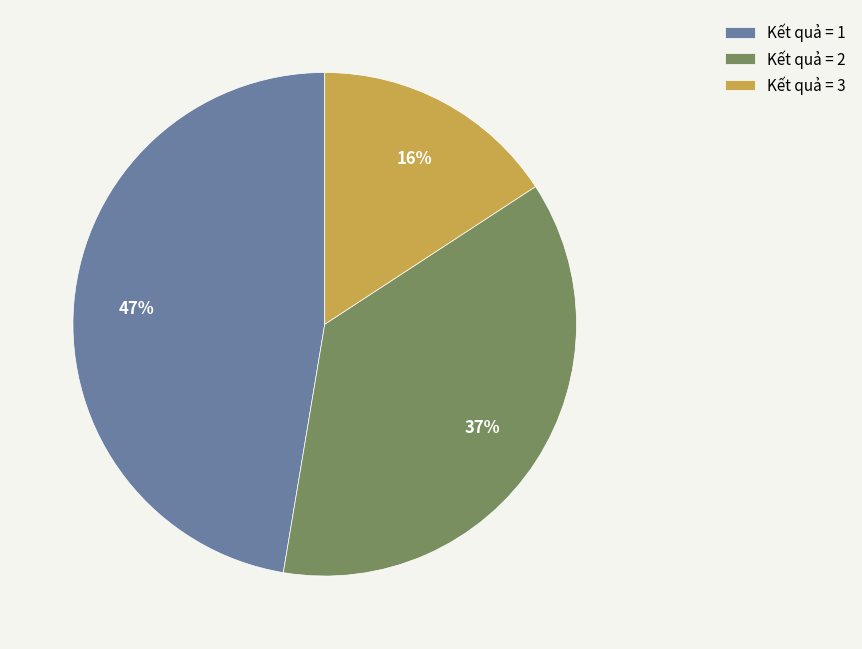

To the nearest percent, what is the combined percentage of Kết quả = 2 and Kết quả = 1?

84%